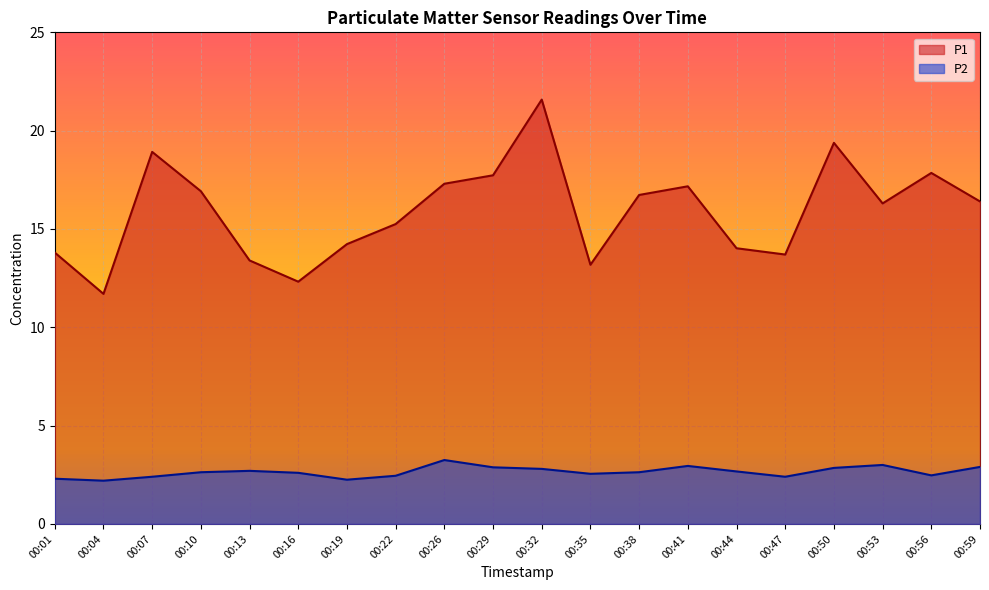

What is the highest value of the P2 series?

3.2